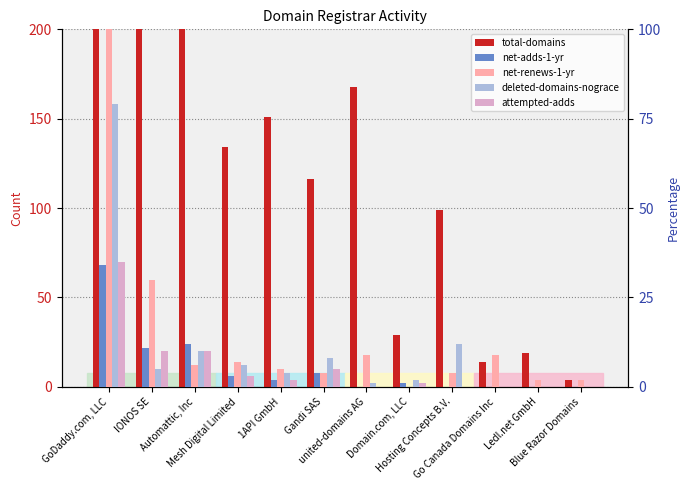

Which label corresponds to the largest value in the chart?

GoDaddy.com, LLC